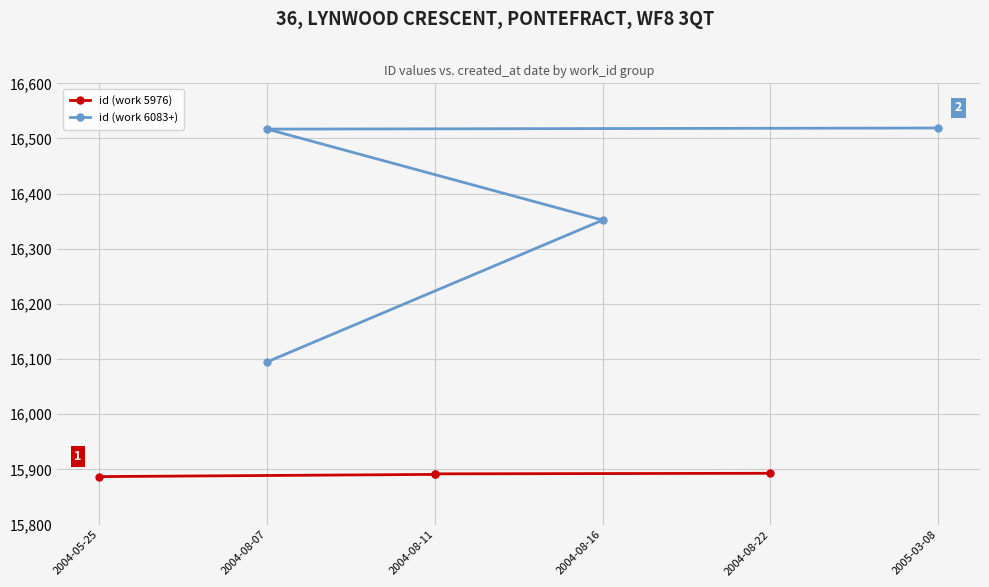

Is it true that id (work 6083+) equals 5814 at 2005-03-08?

False